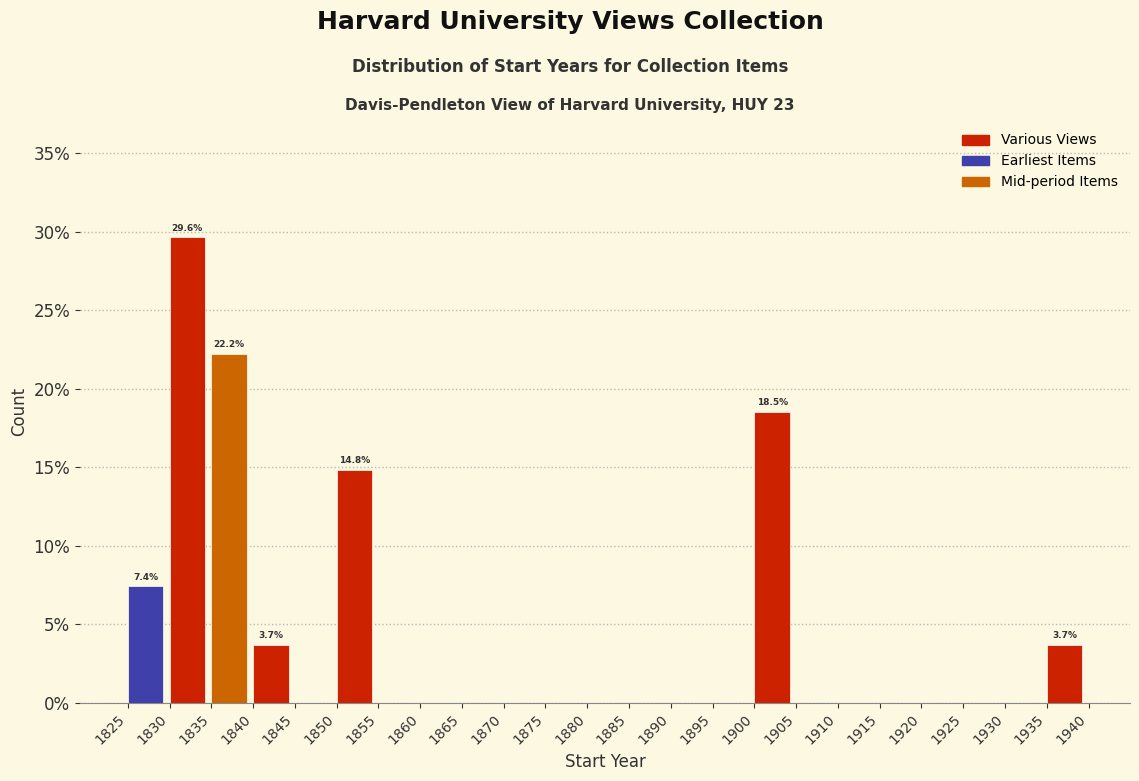

Over which range of the x-axis is the bar tallest?

1830 to 1835